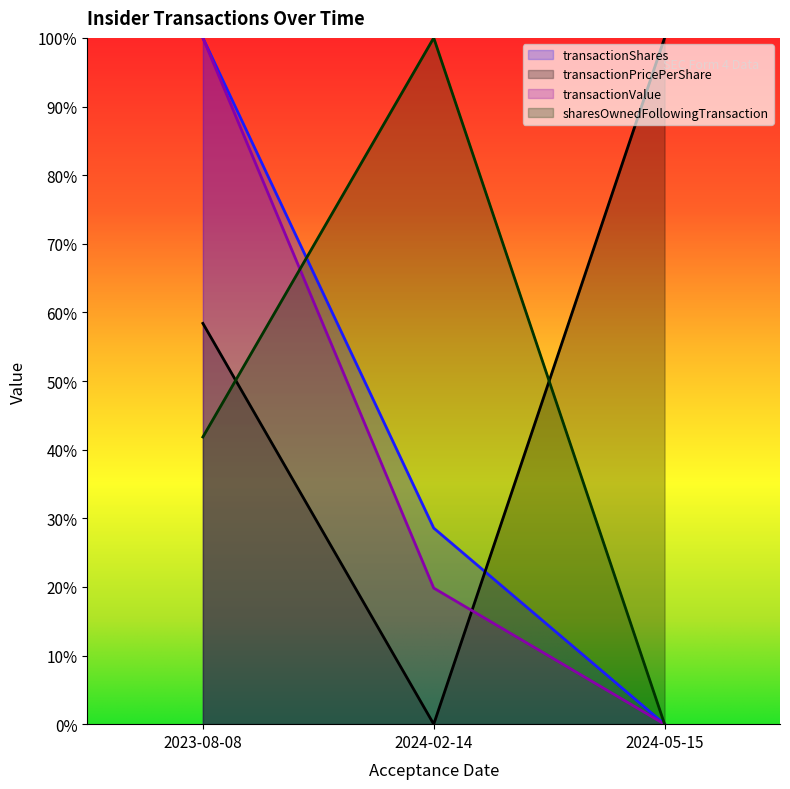

Between 2024-05-15 and 2024-02-14, which is larger?

2024-02-14